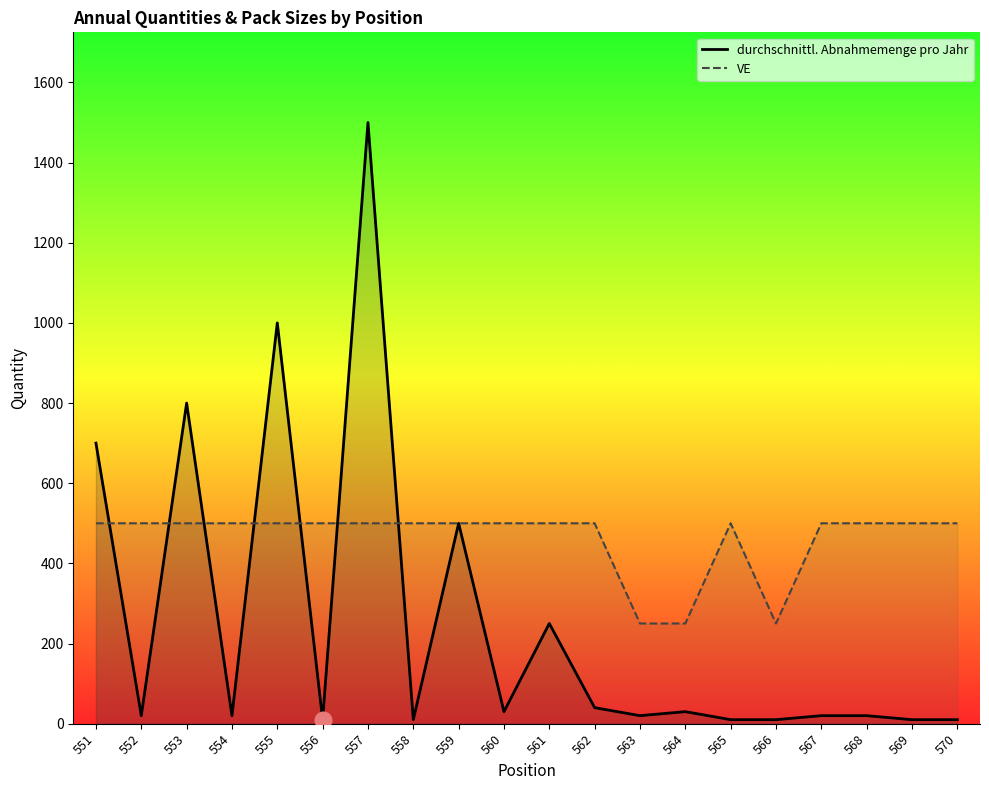

Which has a higher value, 557 or 567?

557